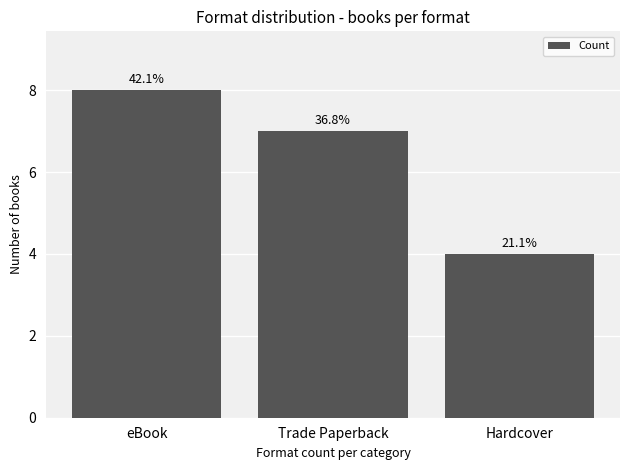

What value does the data have at Trade Paperback?

7